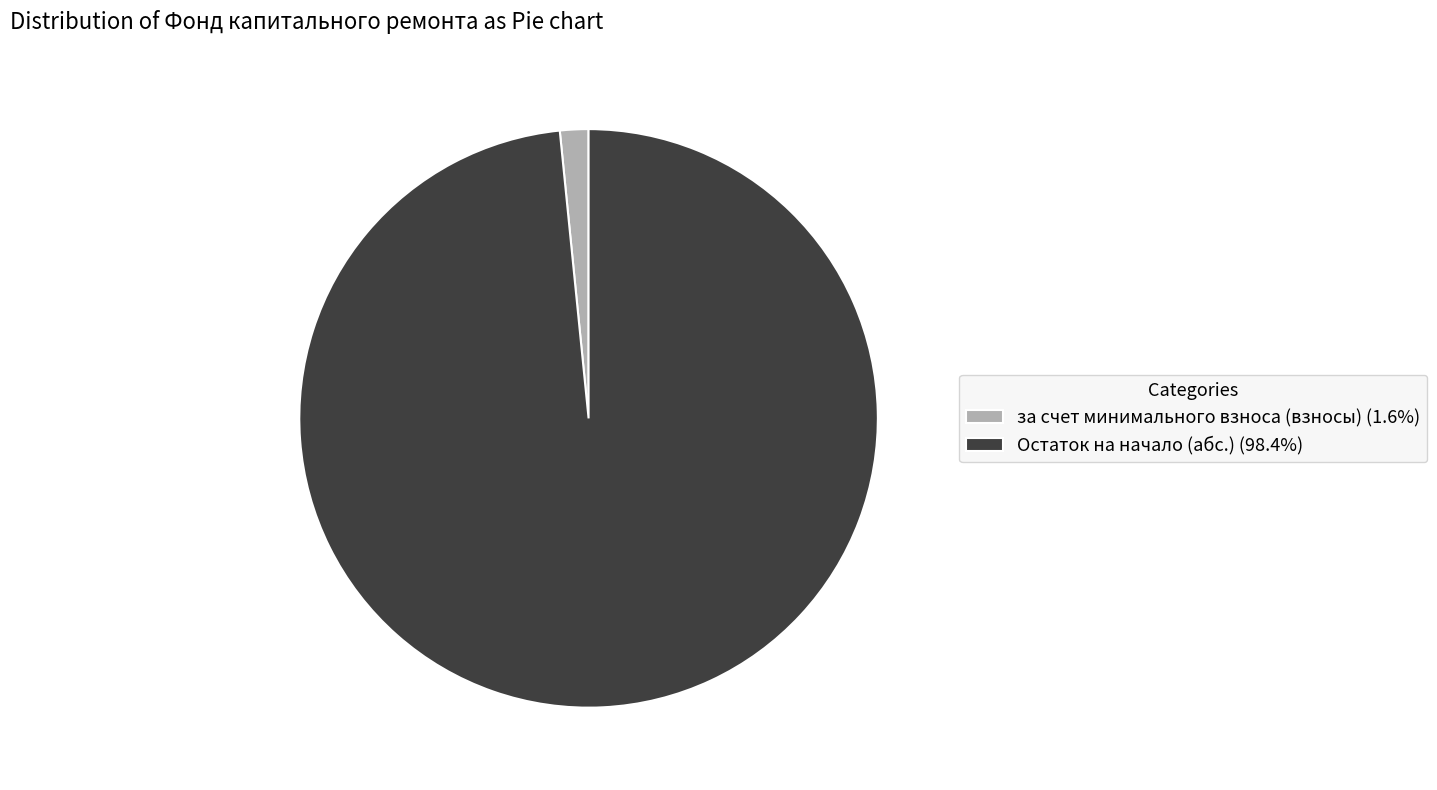

Does Остаток на начало (абс.) (98.4%) account for over 50% of the chart?

Yes